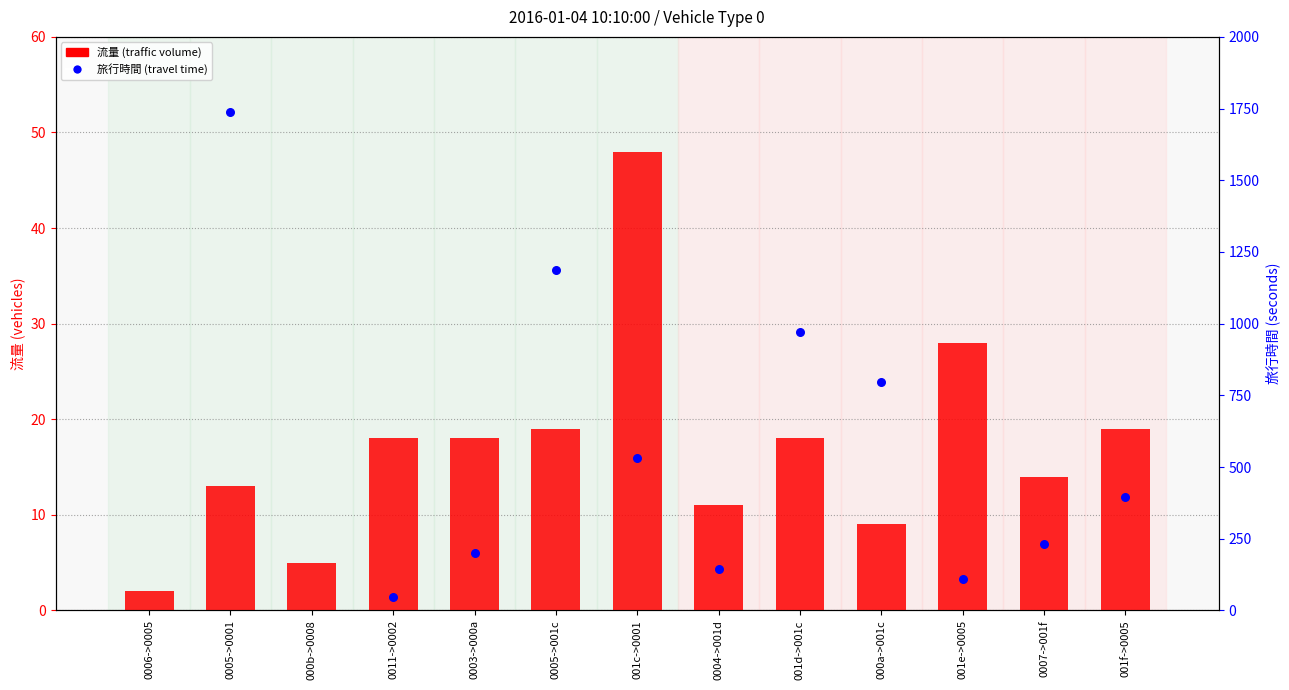

What is the change in value from 0006->0005 to 0011->0002?

+16